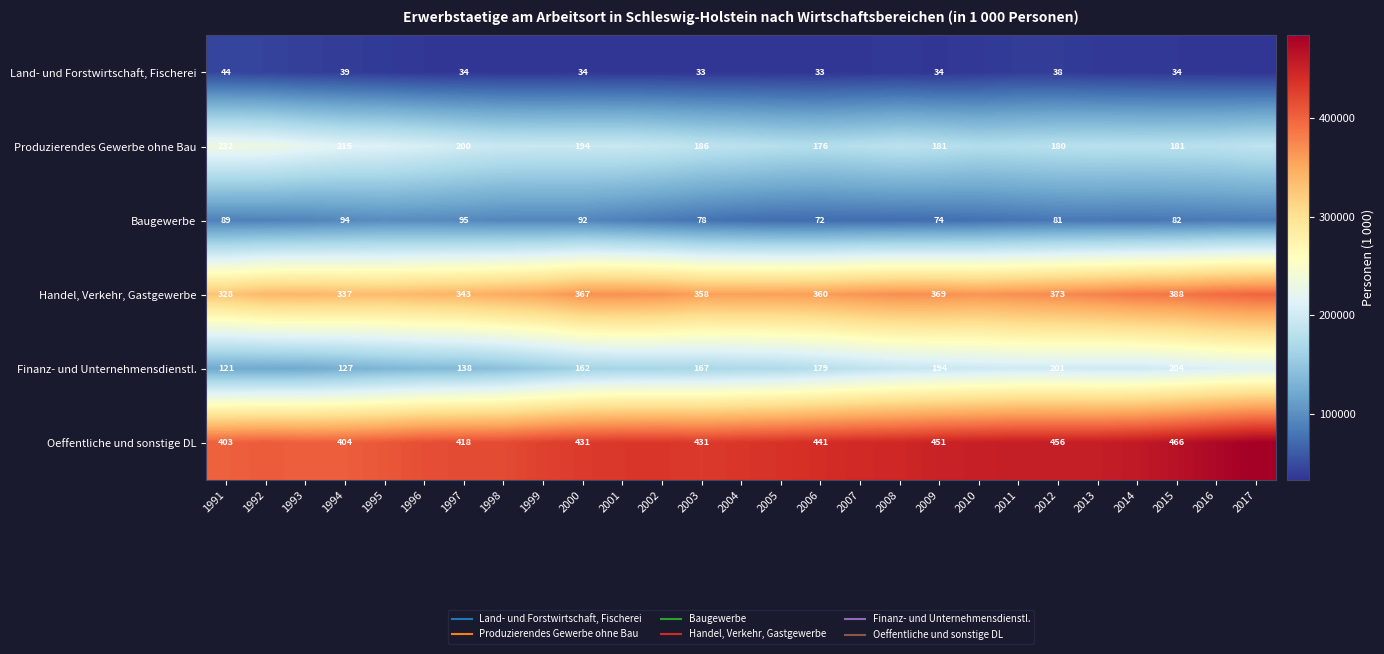

List the labels in order of Finanz- und Unternehmensdienstl. value, largest first.

2017, 2016, 2015, 2011, 2012, 2013, 2014, 2010, 2009, 2008, 2007, 2006, 2005, 2004, 2003, 2002, 2001, 2000, 1999, 1998, 1997, 1996, 1995, 1994, 1993, 1991, 1992